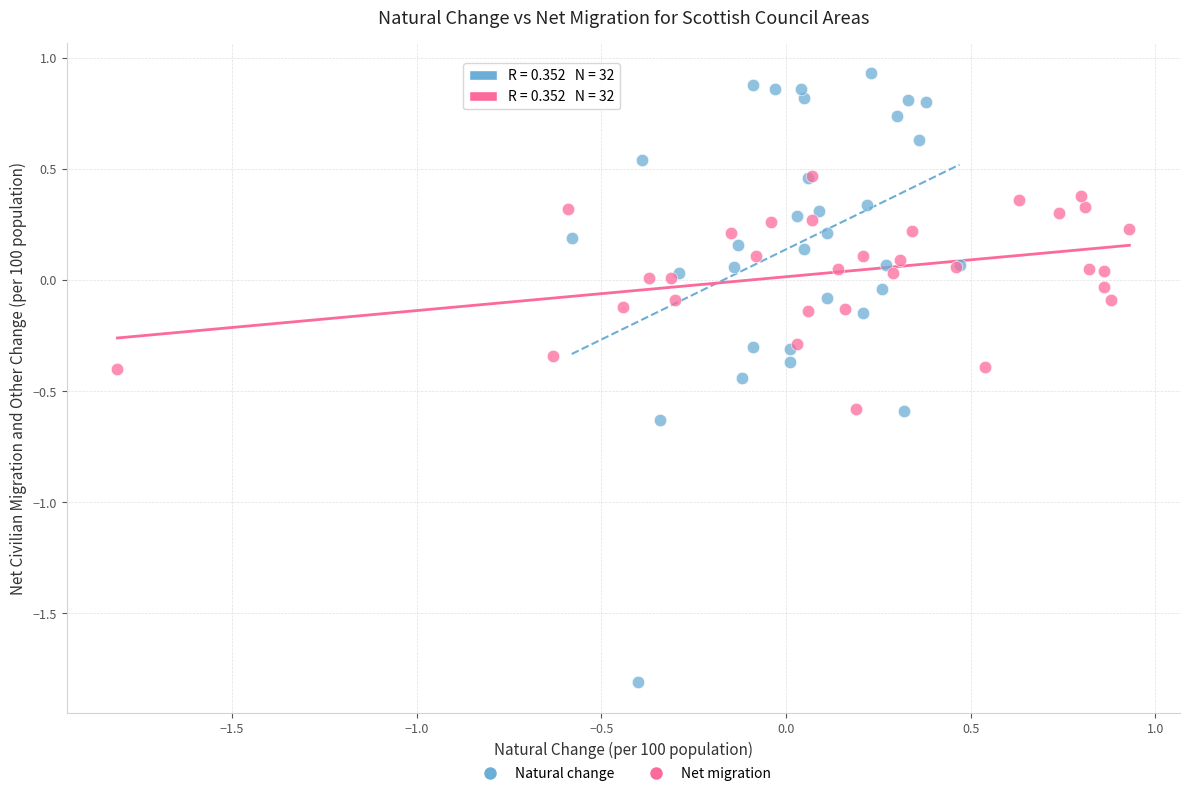

Which series contains the highest Y value?

Natural change